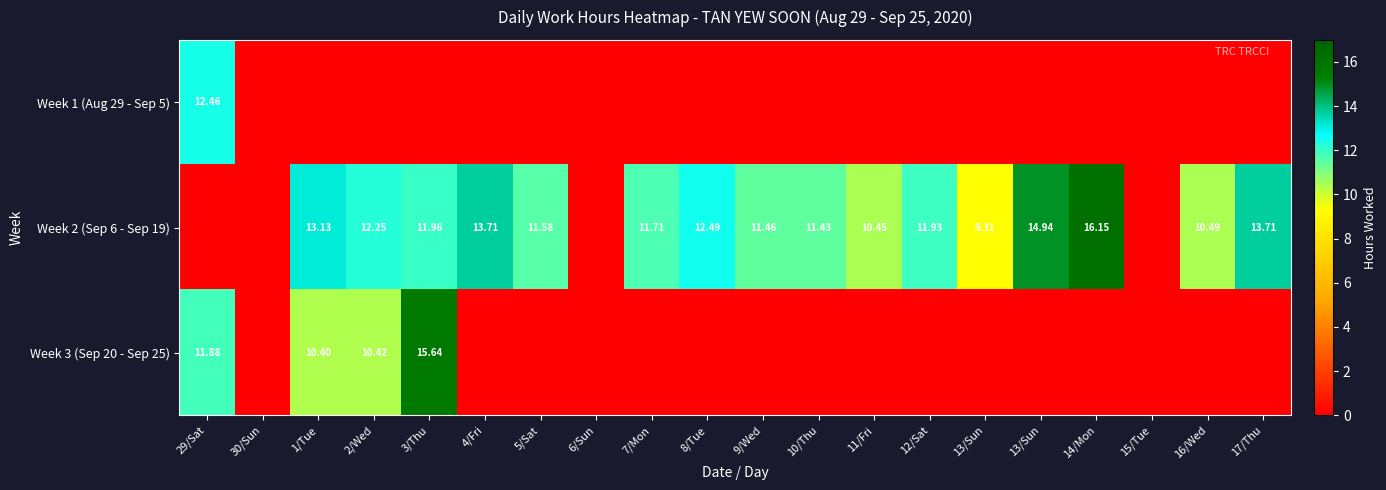

Rank the series by their average value, from lowest to highest.

Week 1 (Aug 29 - Sep 5), Week 3 (Sep 20 - Sep 25), Week 2 (Sep 6 - Sep 19)